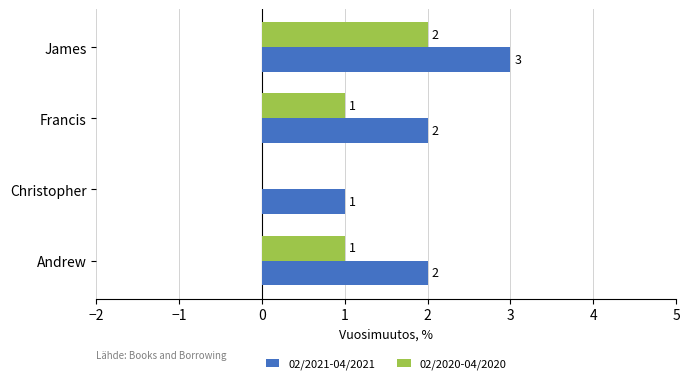

How many values in 02/2020-04/2020 are above zero?

3